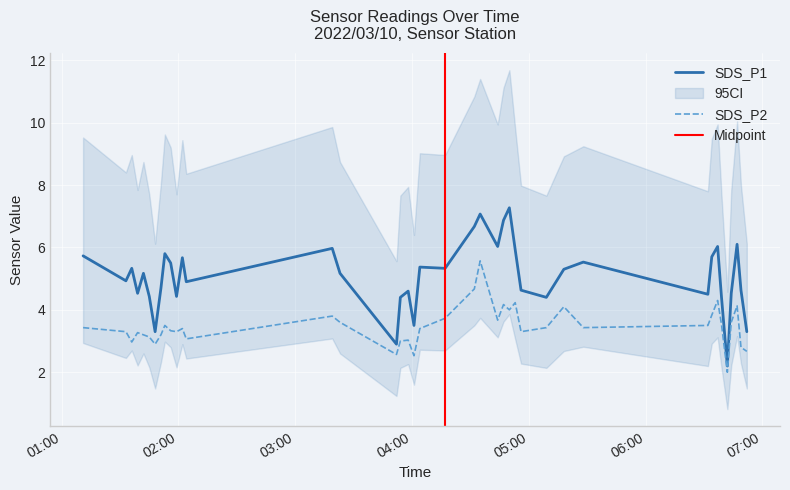

At which category does SDS_P2 reach its first local peak?

2022/03/10 01:39